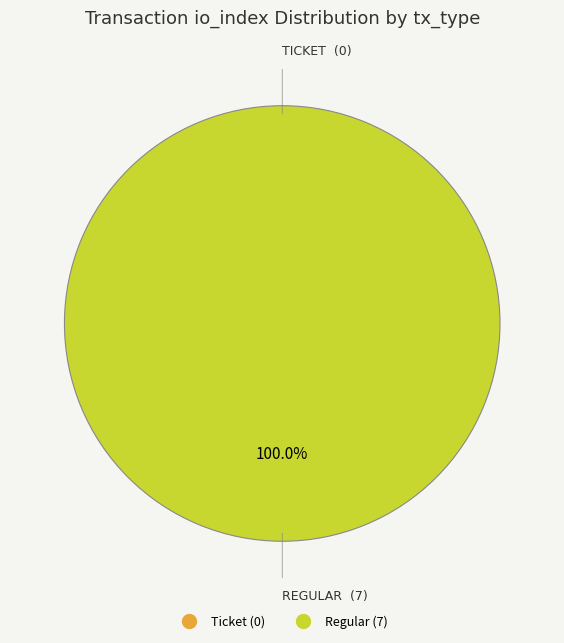

To the nearest percent, what is the combined percentage of Regular and Ticket?

100%